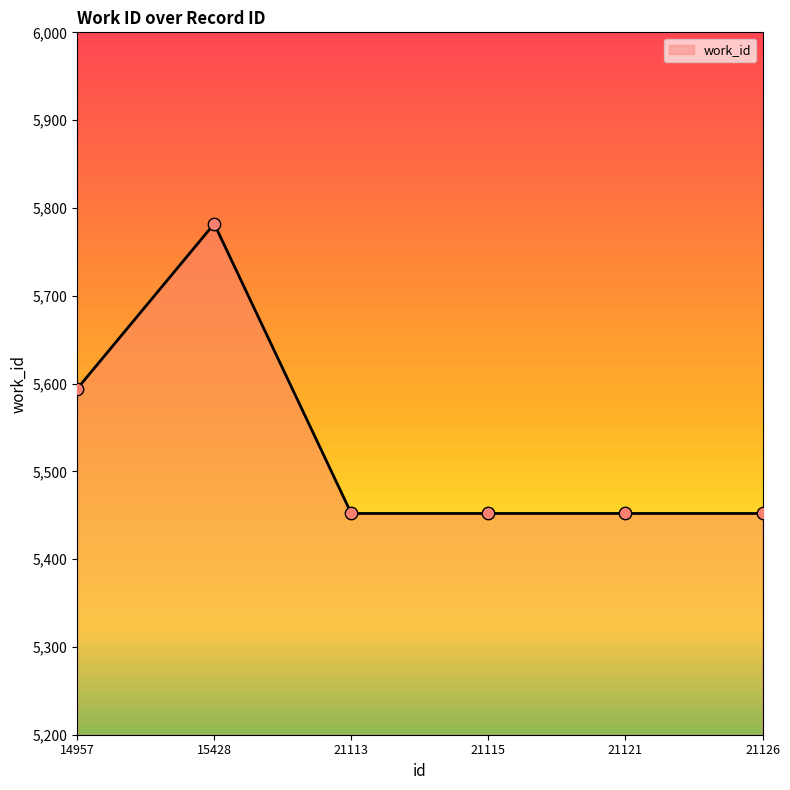

What is the ratio of the value at 21121 to the value at 21126?

1.0